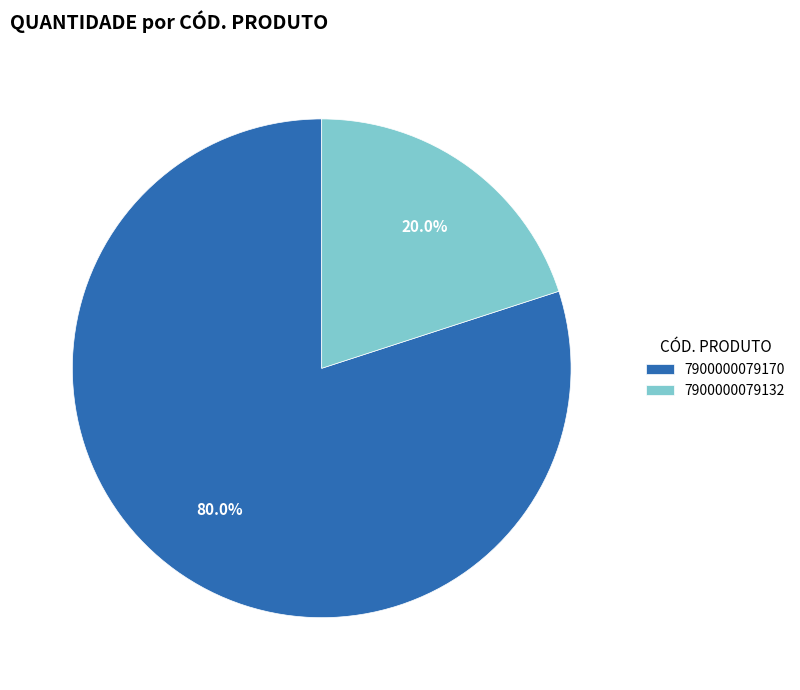

Combined, do 7900000079170 and 7900000079132 account for over 50%?

Yes